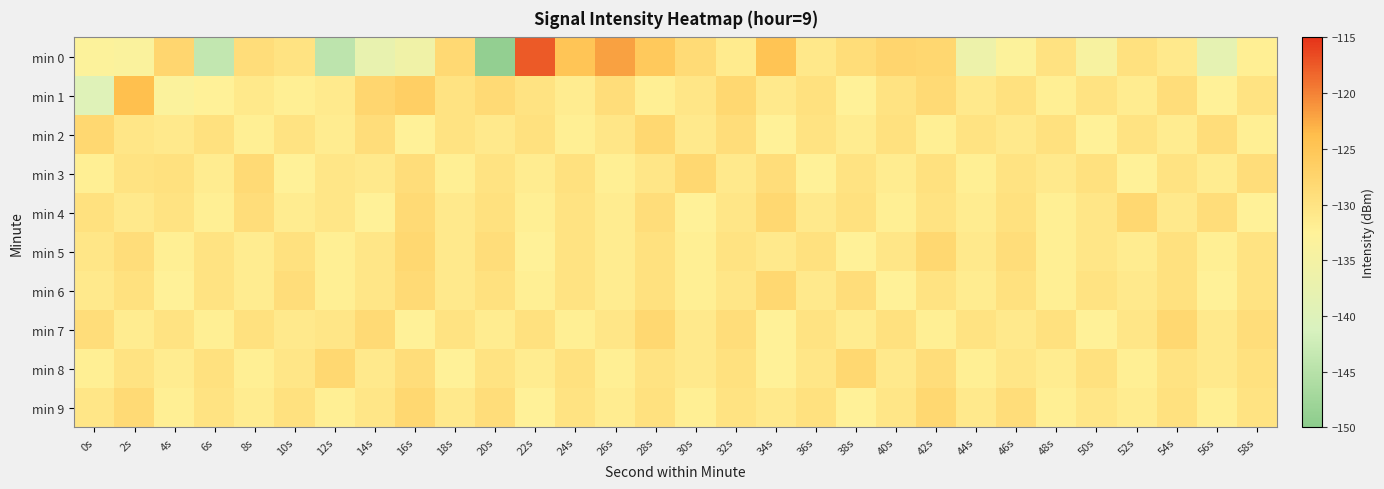

Reading left to right, transcribe all the data shown in this chart.

min 0: 0s=-133.2	2s=-133.5	4s=-127.8	6s=-143.7	8s=-129.1	10s=-129.9	12s=-144.4	14s=-137.6	16s=-135.7	18s=-128.2	20s=-149.0	22s=-117.5	24s=-124.9	26s=-121.9	28s=-125.5	30s=-128.6	32s=-131.3	34s=-124.6	36s=-130.7	38s=-128.9	40s=-127.6	42s=-127.9	44s=-136.5	46s=-133.0	48s=-129.9	50s=-134.2	52s=-129.6	54s=-131.0	56s=-138.3	58s=-132.1
min 1: 0s=-139.7	2s=-123.9	4s=-133.3	6s=-132.5	8s=-130.9	10s=-132.0	12s=-131.1	14s=-127.8	16s=-126.6	18s=-130.0	20s=-128.5	22s=-130.0	24s=-131.5	26s=-129.0	28s=-132.0	30s=-130.5	32s=-128.0	34s=-131.0	36s=-129.5	38s=-132.5	40s=-130.0	42s=-128.5	44s=-131.0	46s=-129.5	48s=-132.0	50s=-130.0	52s=-131.5	54s=-129.0	56s=-132.5	58s=-130.0
min 2: 0s=-128.0	2s=-130.5	4s=-131.0	6s=-129.5	8s=-132.0	10s=-130.0	12s=-131.5	14s=-129.0	16s=-132.5	18s=-130.0	20s=-131.0	22s=-129.5	24s=-132.0	26s=-130.5	28s=-128.0	30s=-131.0	32s=-129.0	34s=-132.5	36s=-130.0	38s=-131.5	40s=-129.5	42s=-132.0	44s=-130.0	46s=-131.0	48s=-129.5	50s=-132.5	52s=-130.0	54s=-131.5	56s=-129.0	58s=-132.0
min 3: 0s=-132.0	2s=-130.0	4s=-129.5	6s=-131.5	8s=-128.5	10s=-132.5	12s=-130.5	14s=-131.0	16s=-129.0	18s=-132.0	20s=-130.0	22s=-131.5	24s=-129.5	26s=-132.0	28s=-130.5	30s=-128.0	32s=-131.0	34s=-129.0	36s=-132.5	38s=-130.0	40s=-131.5	42s=-129.5	44s=-132.0	46s=-130.0	48s=-131.0	50s=-129.5	52s=-132.5	54s=-130.0	56s=-131.5	58s=-129.0
min 4: 0s=-129.5	2s=-131.0	4s=-130.0	6s=-132.0	8s=-129.0	10s=-131.5	12s=-130.5	14s=-132.5	16s=-128.5	18s=-131.0	20s=-129.5	22s=-132.0	24s=-130.0	26s=-131.5	28s=-129.0	30s=-132.5	32s=-130.5	34s=-128.0	36s=-131.0	38s=-129.5	40s=-132.0	42s=-130.0	44s=-131.5	46s=-129.5	48s=-132.0	50s=-130.5	52s=-128.0	54s=-131.0	56s=-129.0	58s=-132.5
min 5: 0s=-130.5	2s=-129.0	4s=-132.0	6s=-130.0	8s=-131.5	10s=-129.5	12s=-132.0	14s=-130.5	16s=-128.0	18s=-131.0	20s=-129.0	22s=-132.5	24s=-130.0	26s=-131.5	28s=-129.5	30s=-132.0	32s=-130.0	34s=-131.0	36s=-129.5	38s=-132.5	40s=-130.5	42s=-128.0	44s=-131.0	46s=-129.0	48s=-132.0	50s=-130.5	52s=-131.5	54s=-129.5	56s=-132.0	58s=-130.0
min 6: 0s=-131.0	2s=-129.5	4s=-132.5	6s=-130.0	8s=-131.5	10s=-129.0	12s=-132.0	14s=-130.5	16s=-128.5	18s=-131.0	20s=-129.5	22s=-132.0	24s=-130.0	26s=-131.5	28s=-129.5	30s=-132.0	32s=-130.5	34s=-128.0	36s=-131.0	38s=-129.0	40s=-132.5	42s=-130.0	44s=-131.5	46s=-129.5	48s=-132.0	50s=-130.0	52s=-131.0	54s=-129.5	56s=-132.5	58s=-130.0
min 7: 0s=-129.0	2s=-131.5	4s=-130.0	6s=-132.0	8s=-129.5	10s=-131.0	12s=-130.5	14s=-128.5	16s=-132.5	18s=-130.0	20s=-131.5	22s=-129.5	24s=-132.0	26s=-130.5	28s=-128.0	30s=-131.0	32s=-129.0	34s=-132.5	36s=-130.0	38s=-131.5	40s=-129.5	42s=-132.0	44s=-130.0	46s=-131.0	48s=-129.5	50s=-132.5	52s=-130.5	54s=-128.0	56s=-131.0	58s=-129.0
min 8: 0s=-132.0	2s=-130.0	4s=-131.5	6s=-129.5	8s=-132.0	10s=-130.5	12s=-128.0	14s=-131.0	16s=-129.0	18s=-132.5	20s=-130.0	22s=-131.5	24s=-129.5	26s=-132.0	28s=-130.0	30s=-131.0	32s=-129.5	34s=-132.5	36s=-130.5	38s=-128.0	40s=-131.0	42s=-129.0	44s=-132.0	46s=-130.5	48s=-131.5	50s=-129.5	52s=-132.0	54s=-130.0	56s=-131.0	58s=-129.5
min 9: 0s=-130.5	2s=-128.5	4s=-132.0	6s=-130.0	8s=-131.5	10s=-129.5	12s=-132.0	14s=-130.5	16s=-128.0	18s=-131.0	20s=-129.0	22s=-132.5	24s=-130.0	26s=-131.5	28s=-129.5	30s=-132.0	32s=-130.0	34s=-131.0	36s=-129.5	38s=-132.5	40s=-130.5	42s=-128.0	44s=-131.0	46s=-129.0	48s=-132.0	50s=-130.5	52s=-131.5	54s=-129.5	56s=-132.0	58s=-130.0